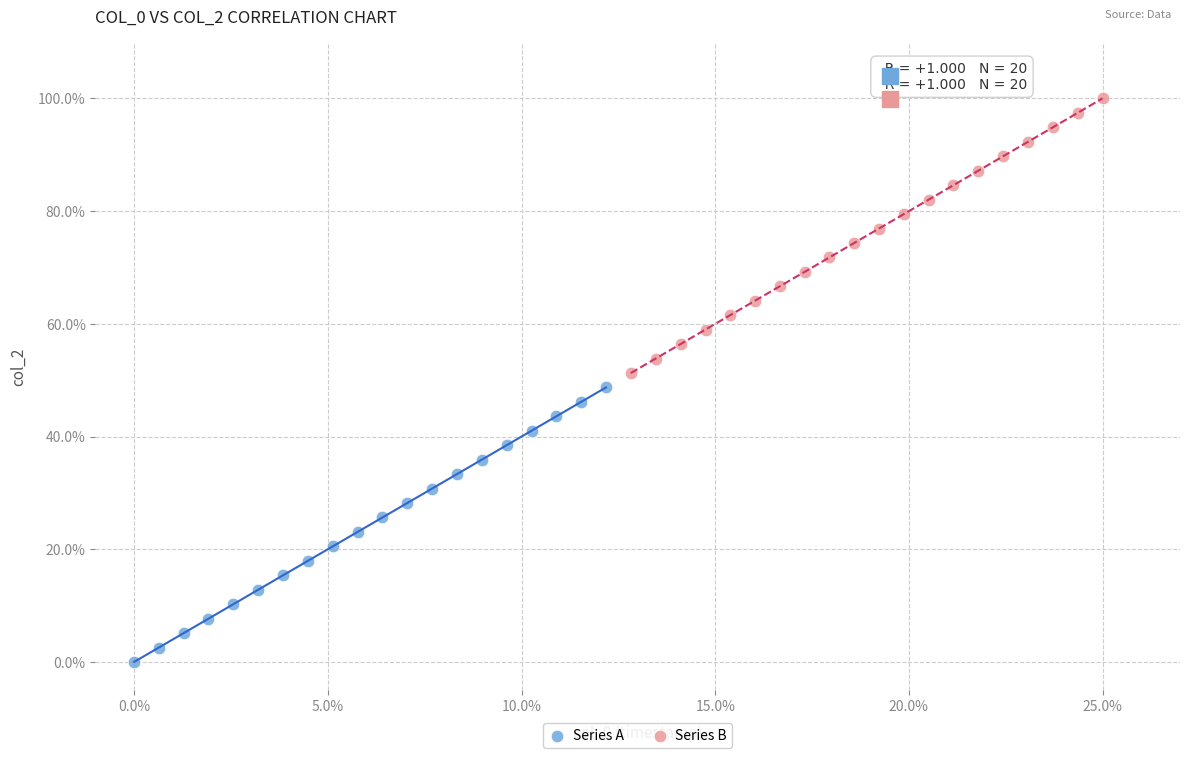

Which series contains the lowest Y value?

Series A